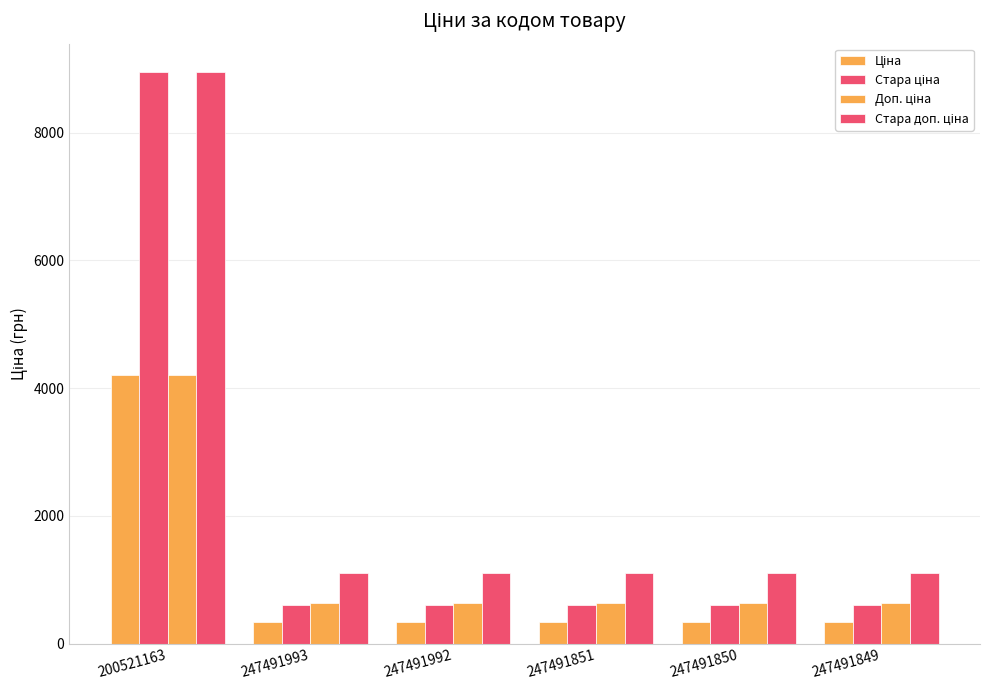

Are the bars grouped side by side (vs. stacked)?

Yes